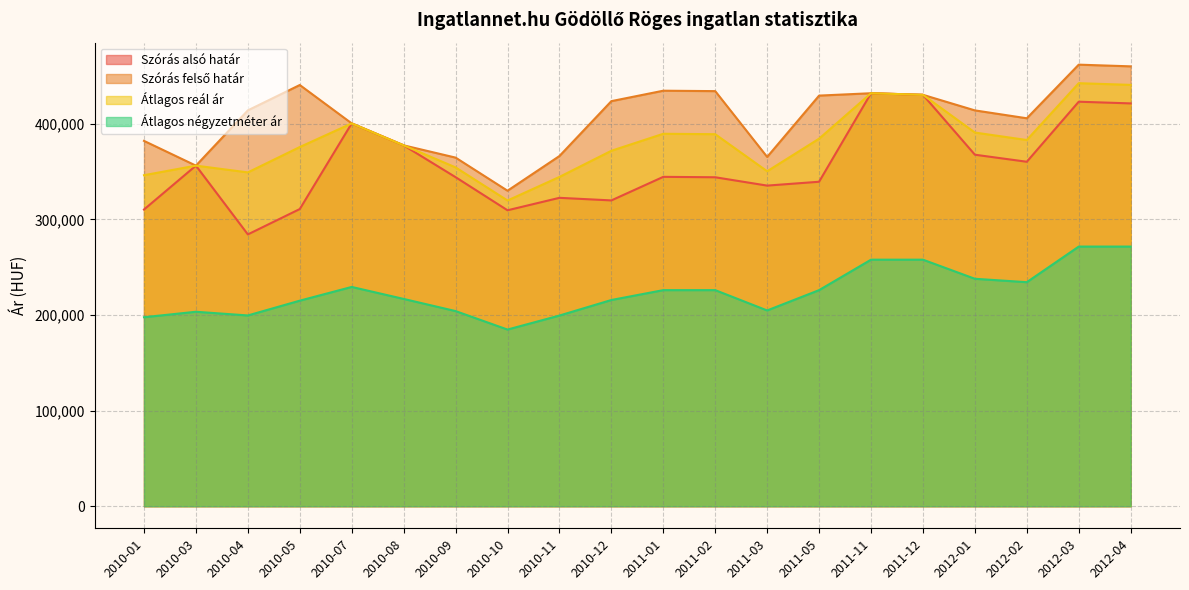

What is the maximum value shown in the chart?

461899